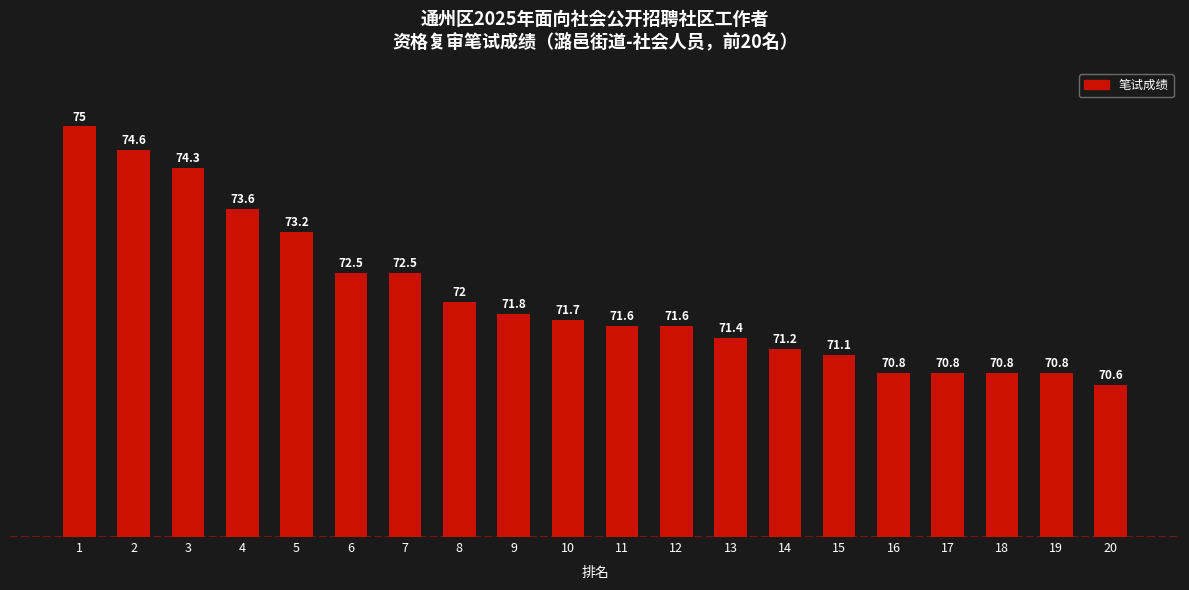

Approximately how many times larger is the value at 11 compared to 12?

1.0